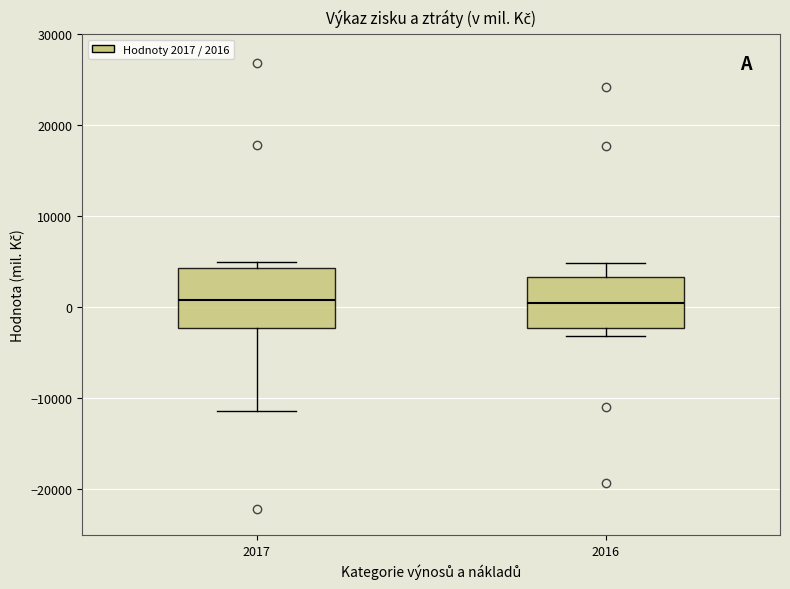

Reading left to right, read every box against the y-axis: the position of its median line, the range the box covers, and the ends of its whiskers. The values are not printed on the chart, so give them approximately, as read against the axis.

2017: median 1000, box -2000 to 4000, whiskers -11000 to 5000
2016: median 1000, box -2000 to 3000, whiskers -3000 to 5000